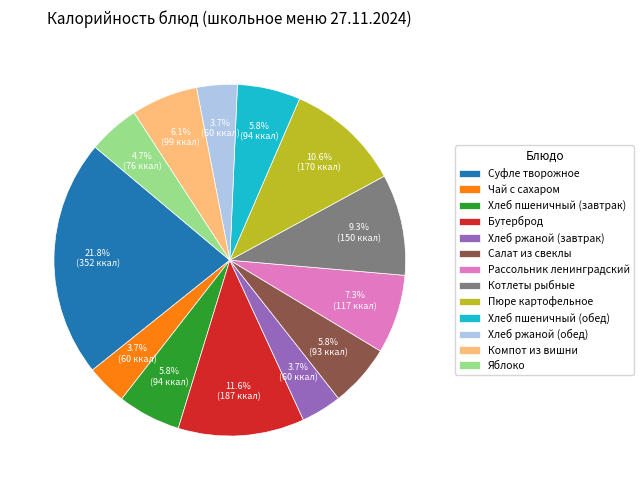

Does Чай с сахаром account for over 50% of the chart?

No